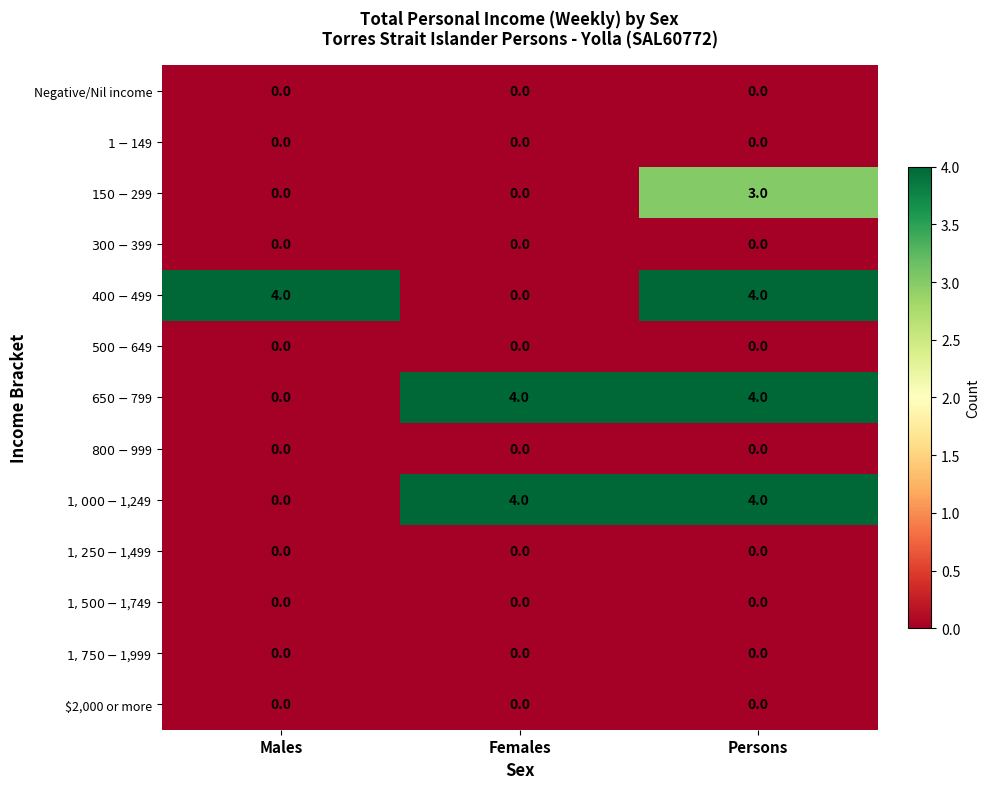

At how many categories does at least one series exceed 1?

3